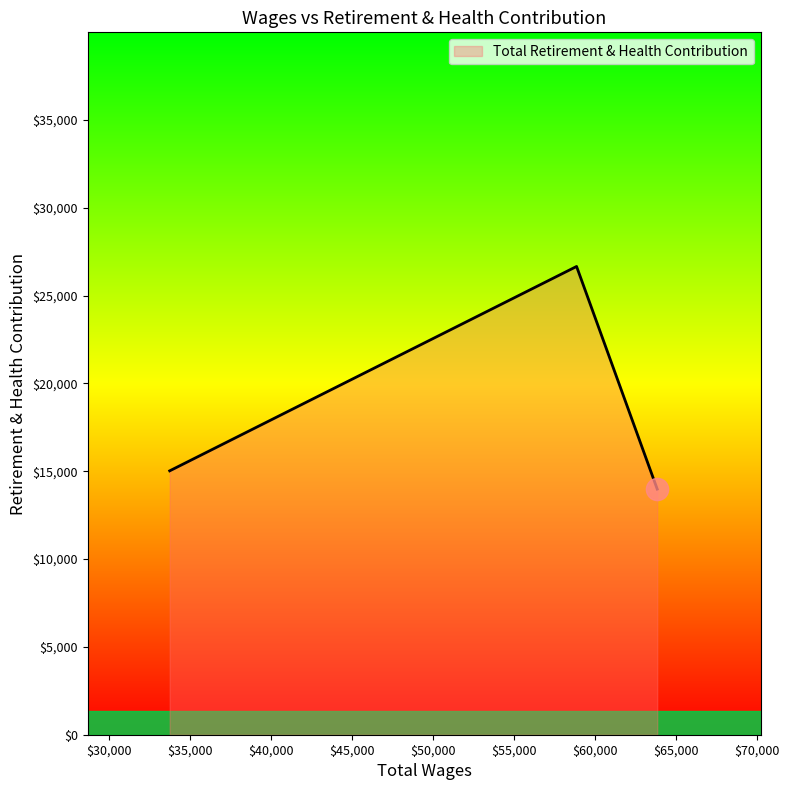

What is the sum of all values?

55668